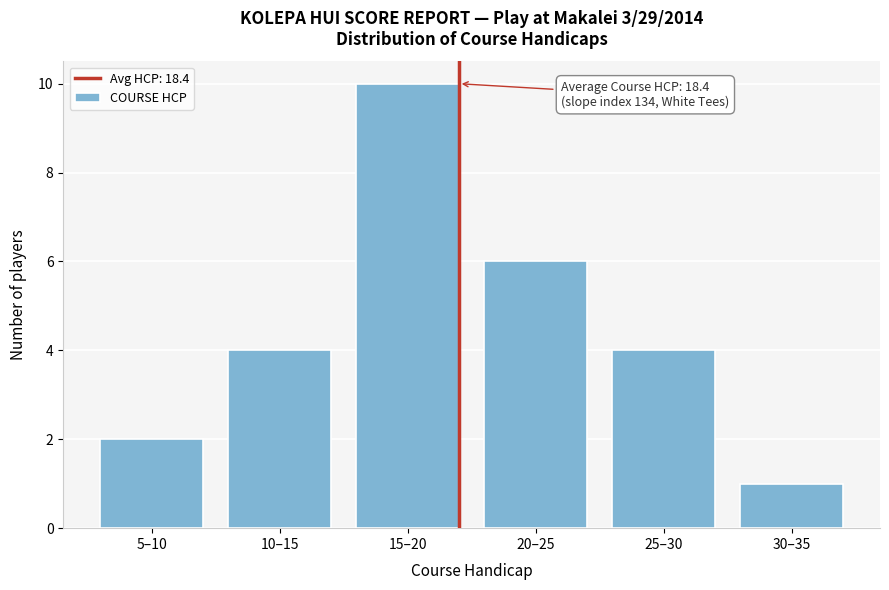

Reading left to right, list all the values displayed in this chart.

2	4	10	6	4	1